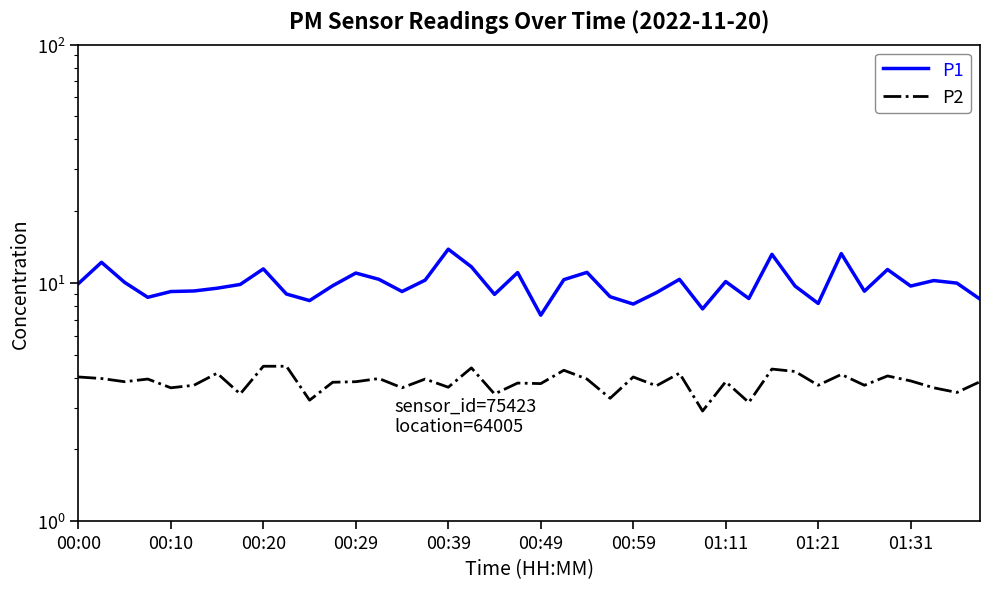

The value of P2 at 00:10 is 1.7. True or false?

False